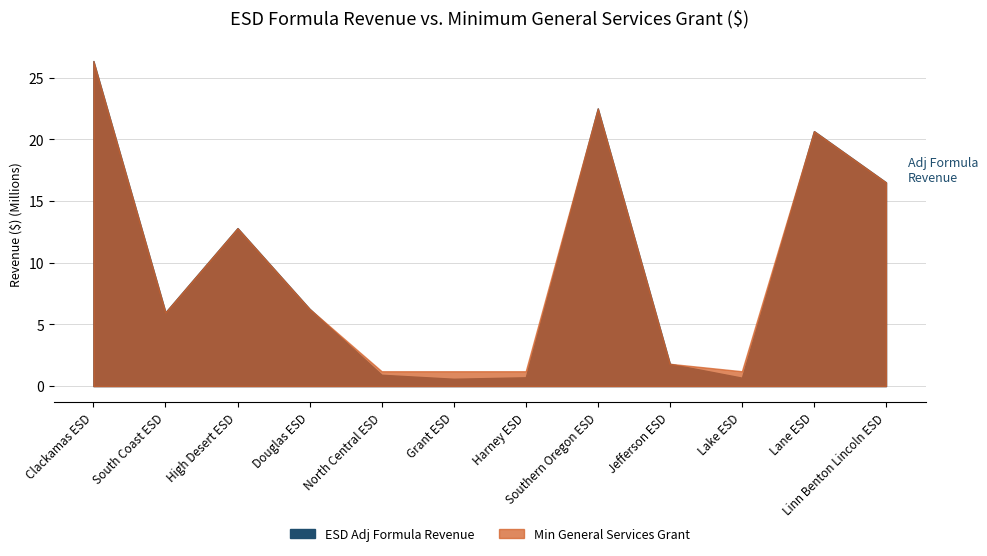

True or false: Minimum General Services Grant and ESD Adj Formula Revenue cross at least once.

False